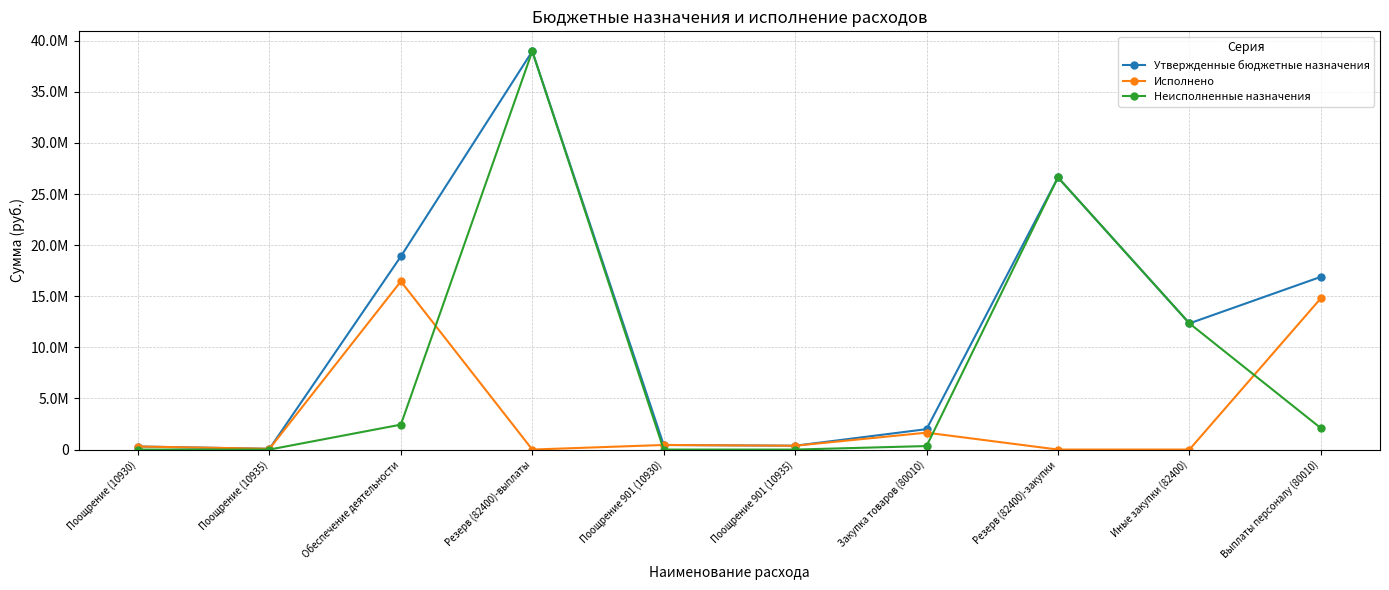

Is this an area chart (filled region under the line)?

No